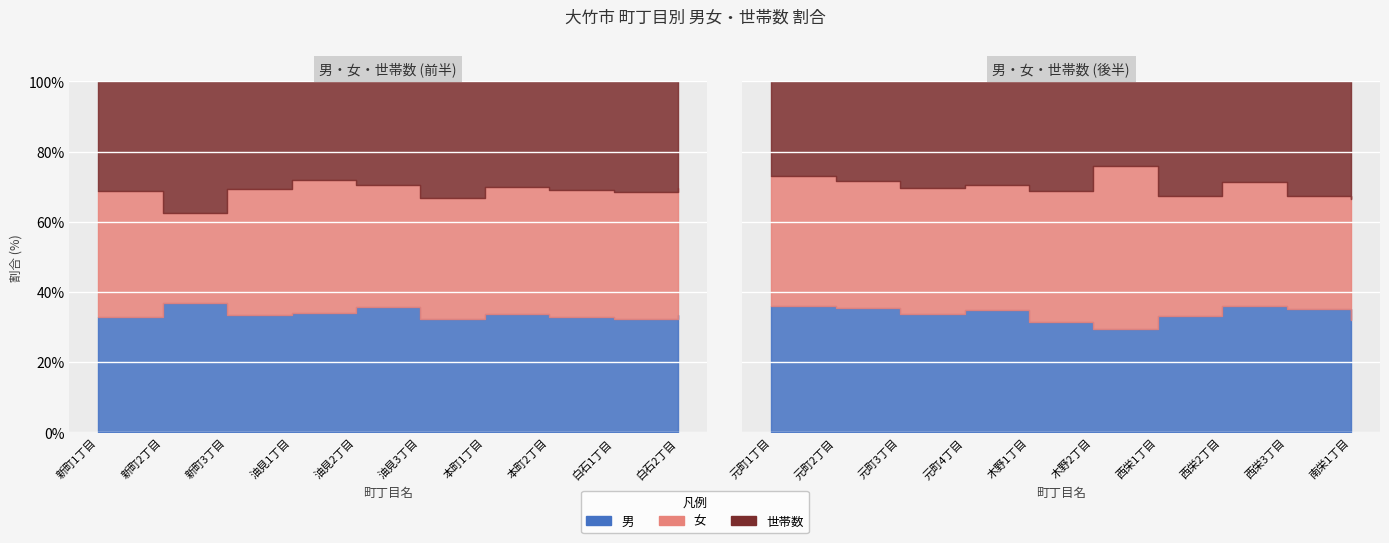

Reading left to right, list all the values displayed in this chart.

男: 新町1丁目=353	新町2丁目=367	新町3丁目=313	油見1丁目=263	油見2丁目=303	油見3丁目=375	本町1丁目=348	本町2丁目=277	白石1丁目=481	白石2丁目=214	元町1丁目=281	元町2丁目=183	元町3丁目=179	元町4丁目=154	木野1丁目=121	木野2丁目=84	西栄1丁目=178	西栄2丁目=308	西栄3丁目=429	南栄1丁目=177
女: 新町1丁目=384	新町2丁目=255	新町3丁目=337	油見1丁目=294	油見2丁目=297	油見3丁目=400	本町1丁目=374	本町2丁目=305	白石1丁目=541	白石2丁目=232	元町1丁目=292	元町2丁目=187	元町3丁目=192	元町4丁目=158	木野1丁目=144	木野2丁目=132	西栄1丁目=183	西栄2丁目=302	西栄3丁目=396	南栄1丁目=190
世帯数: 新町1丁目=333	新町2丁目=374	新町3丁目=288	油見1丁目=217	油見2丁目=250	油見3丁目=387	本町1丁目=310	本町2丁目=261	白石1丁目=467	白石2丁目=195	元町1丁目=210	元町2丁目=147	元町3丁目=161	元町4丁目=131	木野1丁目=120	木野2丁目=69	西栄1丁目=175	西栄2丁目=245	西栄3丁目=399	南栄1丁目=184